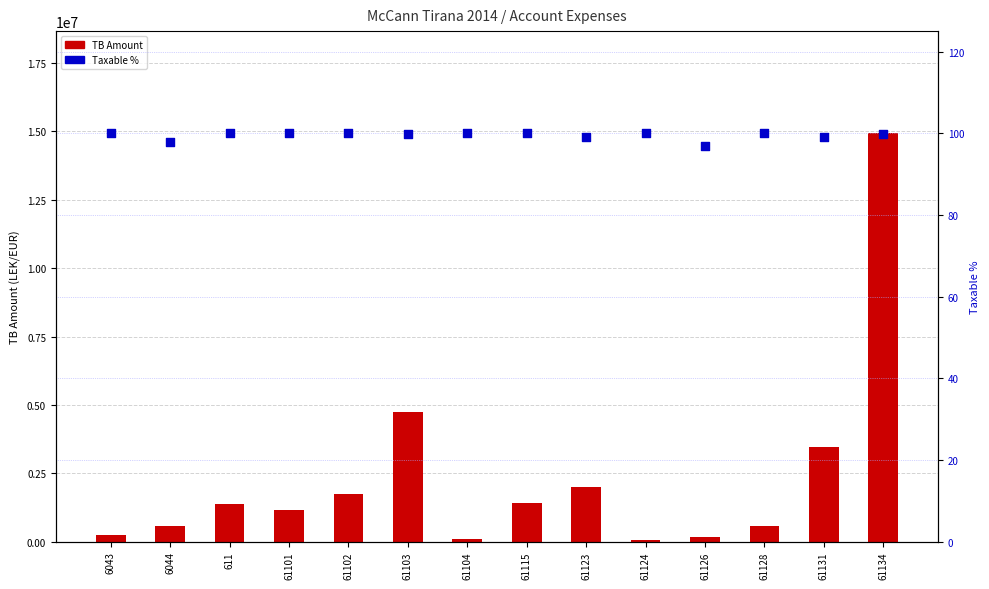

Is the value of TB Amount at 61134 greater than the value of Taxable % at 61103?

Yes